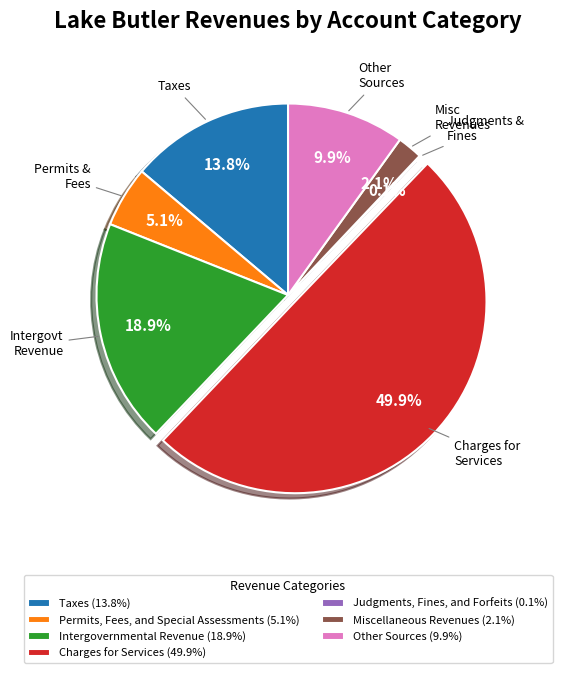

Which slice is the largest?

Charges for Services